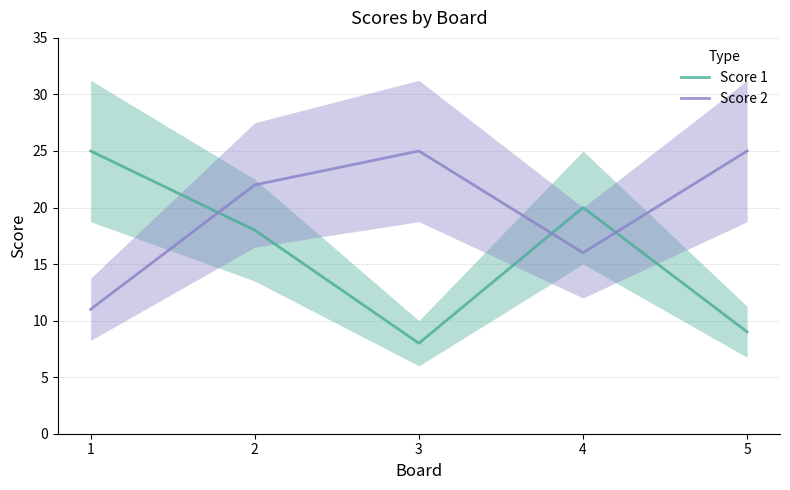

Which series has the largest range (max minus min)?

Score 1